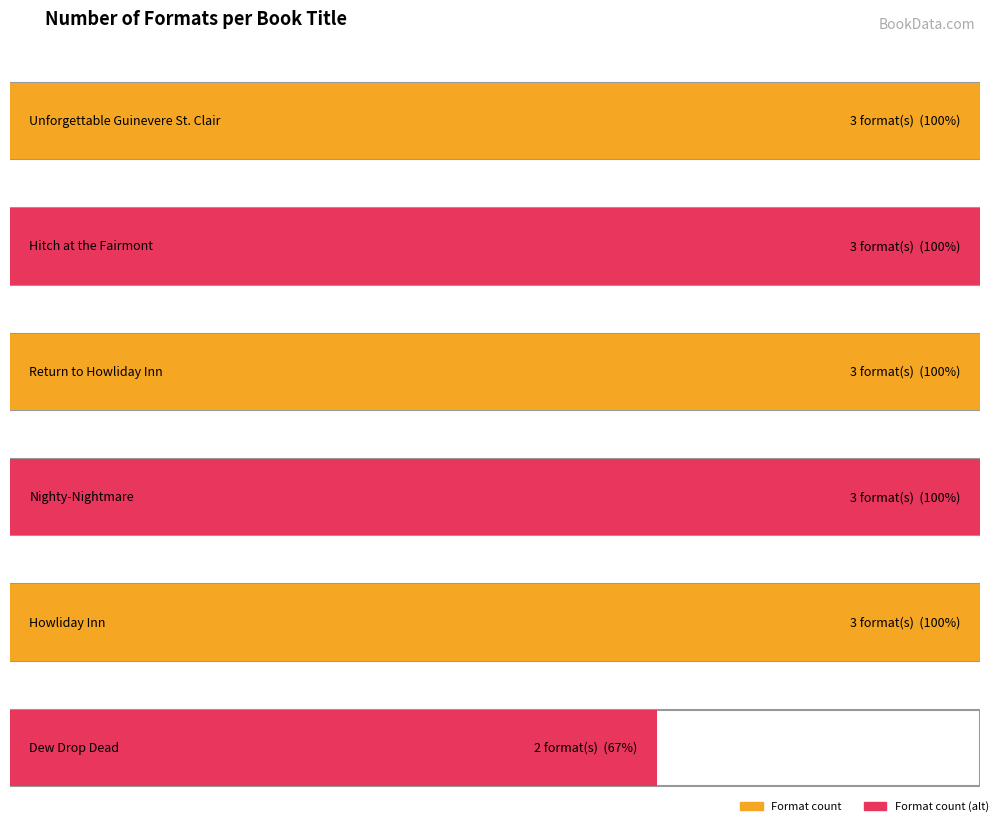

Which category has the highest value across all series?

Unforgettable Guinevere St. Clair